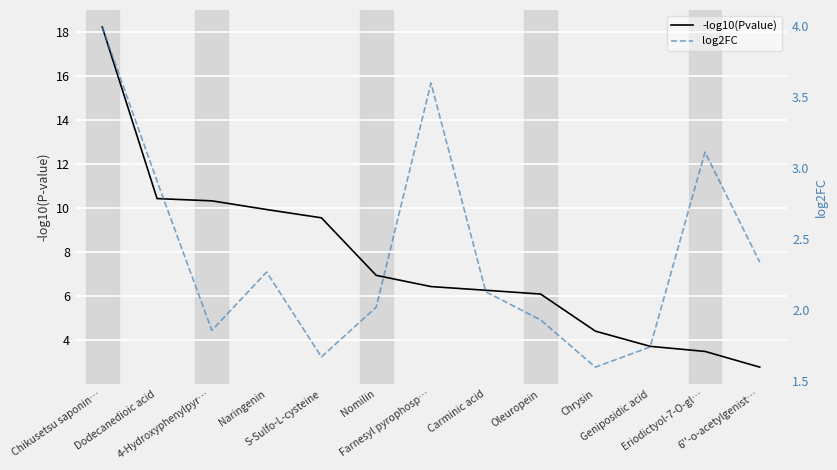

What is the minimum value for log2FC?

1.6